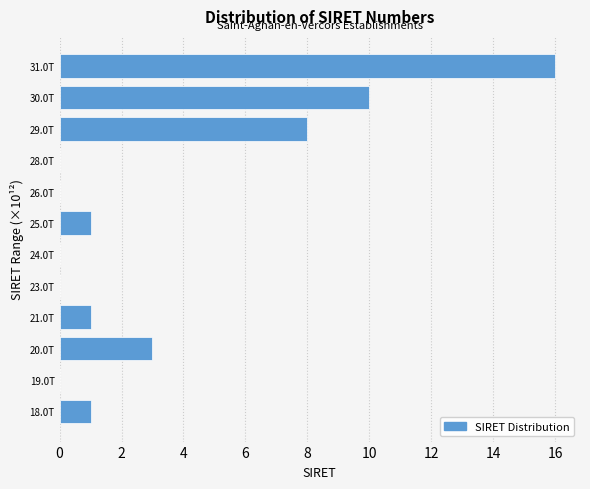

Reading bottom to top, list all the values displayed in this chart.

18.0T=1	19.0T=0	20.0T=3	21.0T=1	23.0T=0	24.0T=0	25.0T=1	26.0T=0	28.0T=0	29.0T=8	30.0T=10	31.0T=16